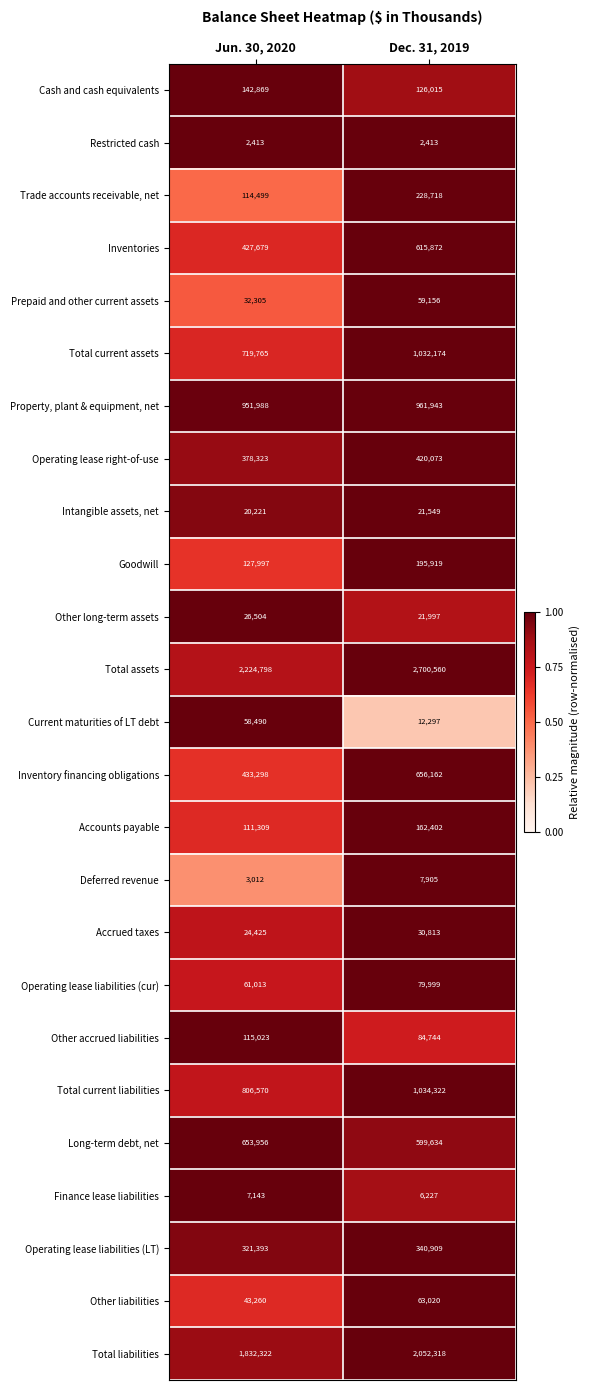

Which series has the widest spread of values?

Total assets